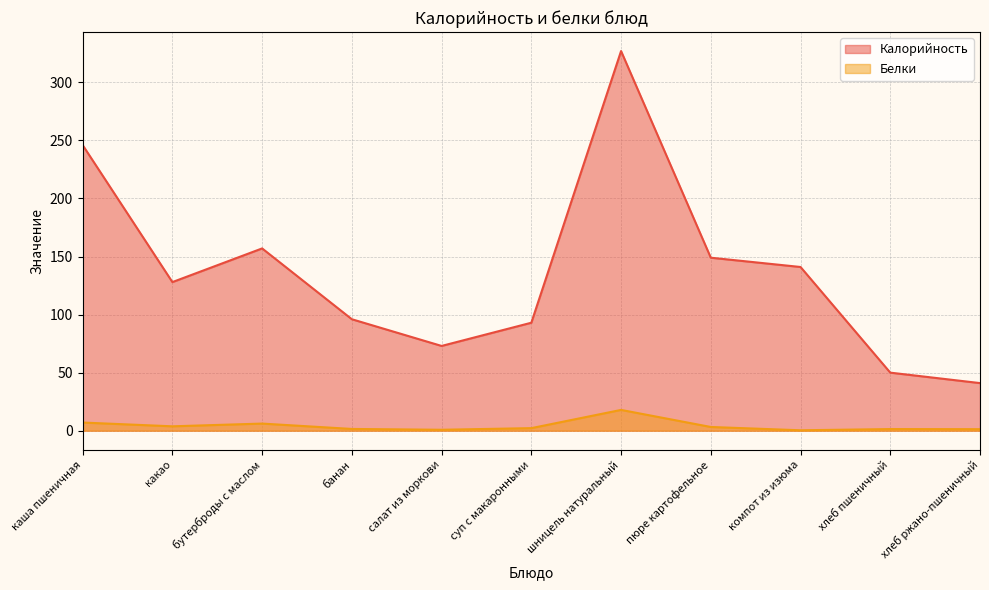

What is the approximate value of Калорийность at салат из моркови?

73.0